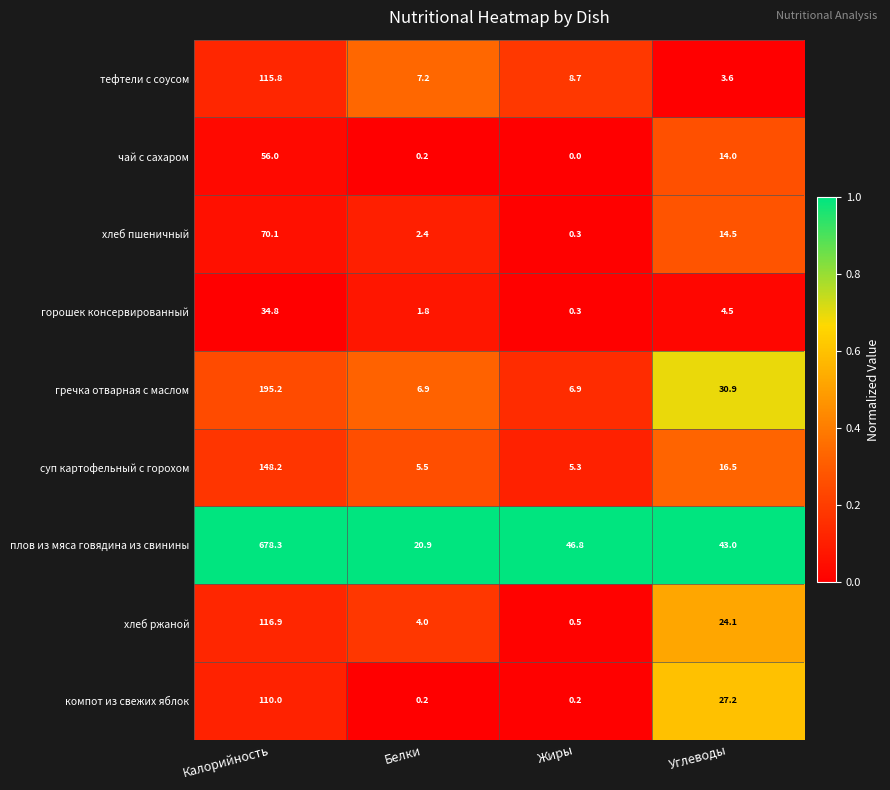

Which label corresponds to the smallest value in the chart?

Жиры